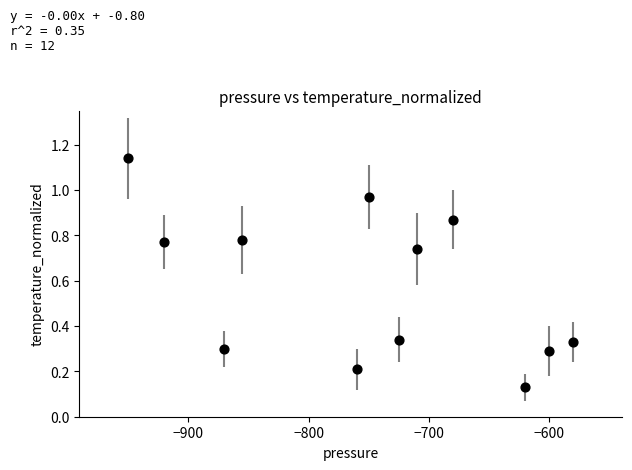

What is the average Y value?

0.6